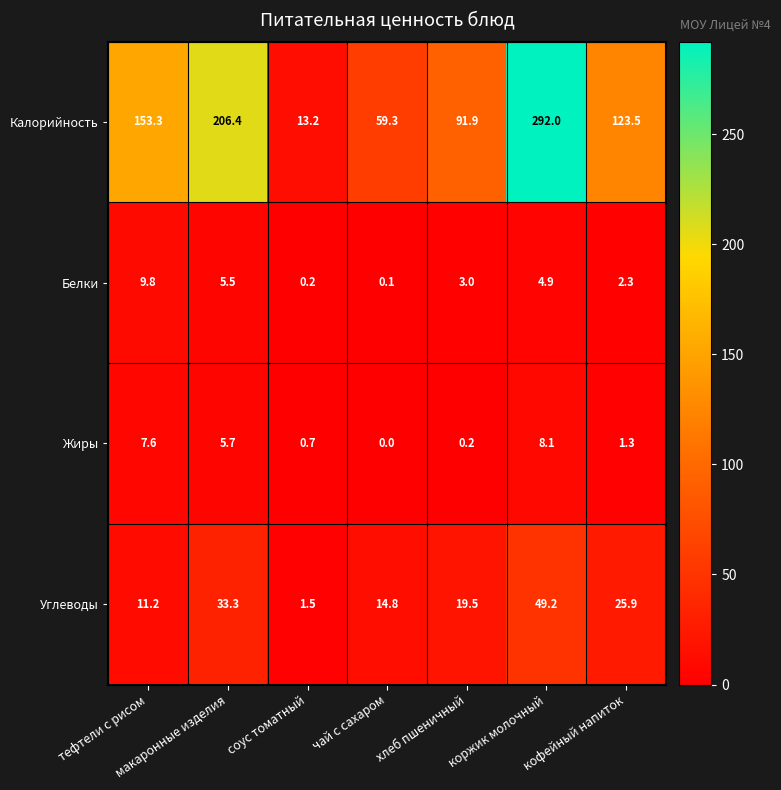

Which category has the highest value across all series?

коржик молочный